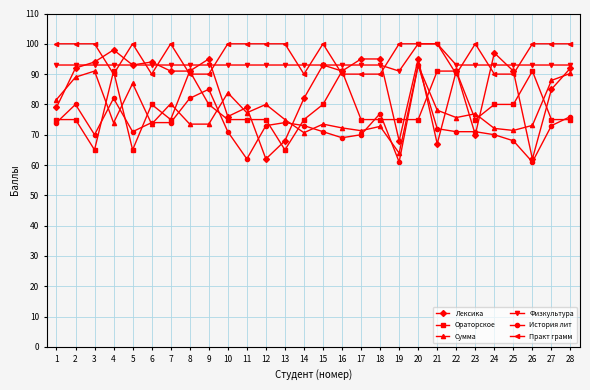

What is the value of the Ораторское point at the 19th from the left?

75.0